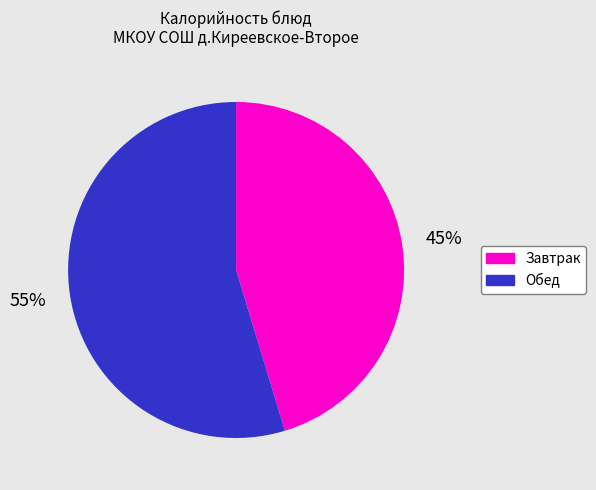

Is there any slice that represents more than half of the pie?

Yes